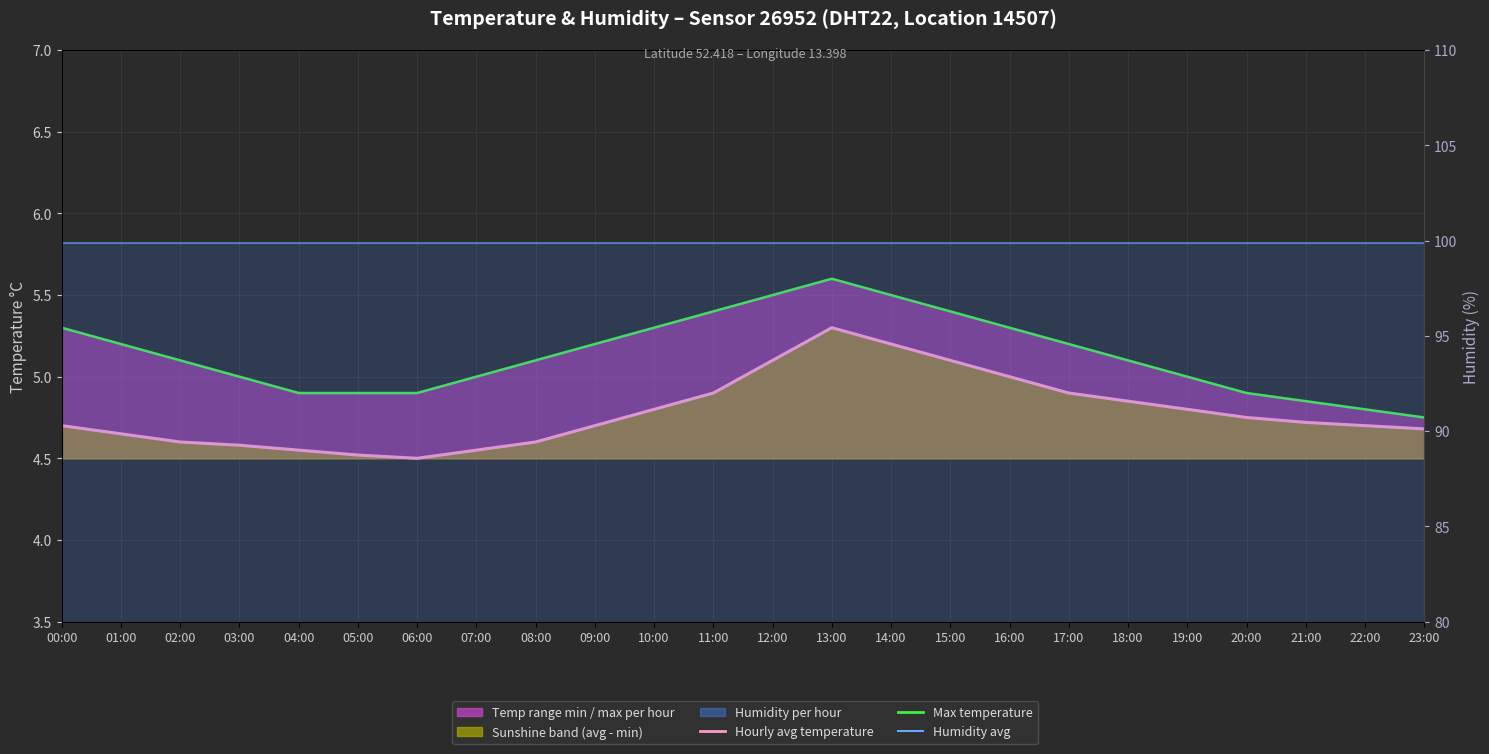

True or false: Max temperature and Humidity monthly avg intersect in this chart.

False